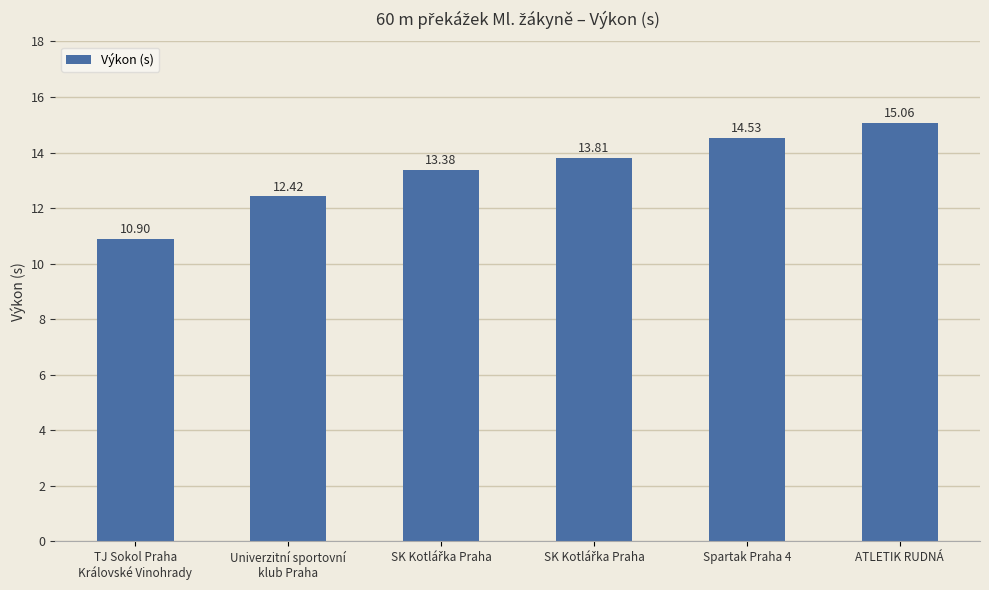

What is the greatest value displayed?

15.1